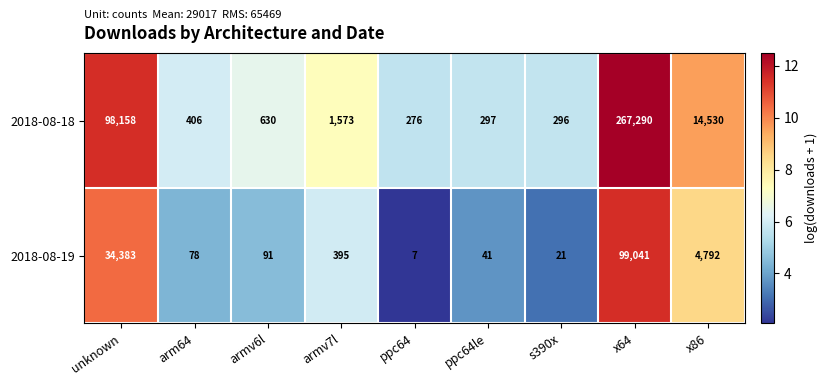

What is the sum of the 2018-08-19 values at x86 and armv7l?

5187